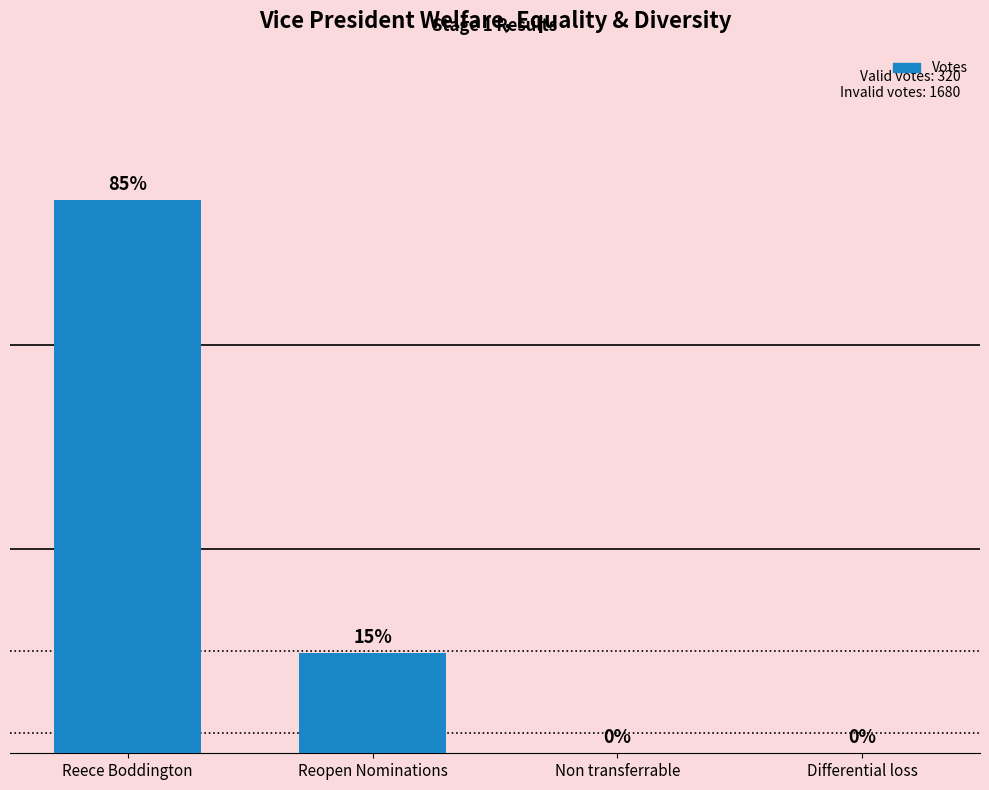

At which label is the value closest to 135?

Reopen Nominations